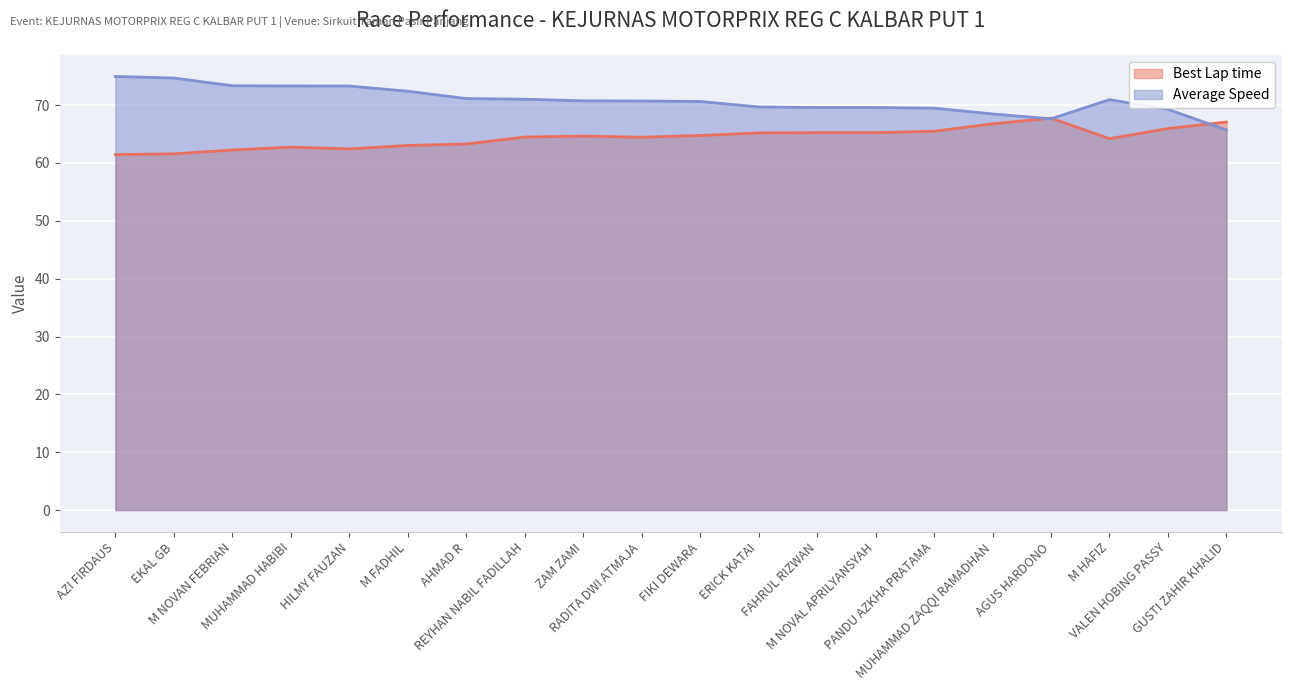

What is the total value across all series at AZI FIRDAUS?

136.4